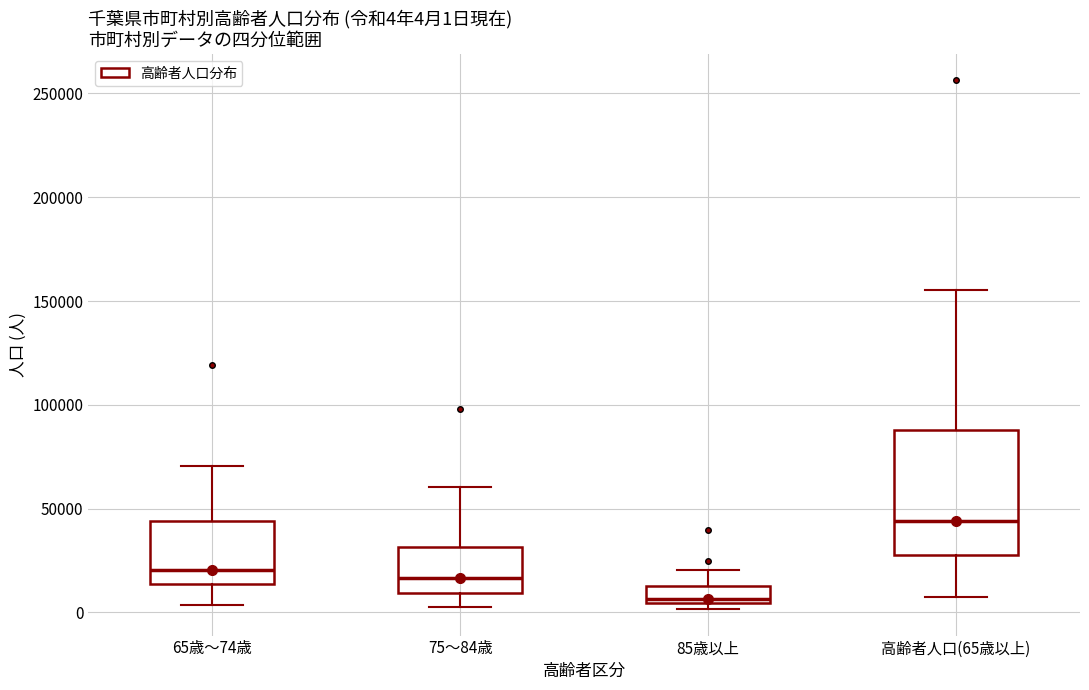

Which box has the highest median line?

高齢者人口(65歳以上)